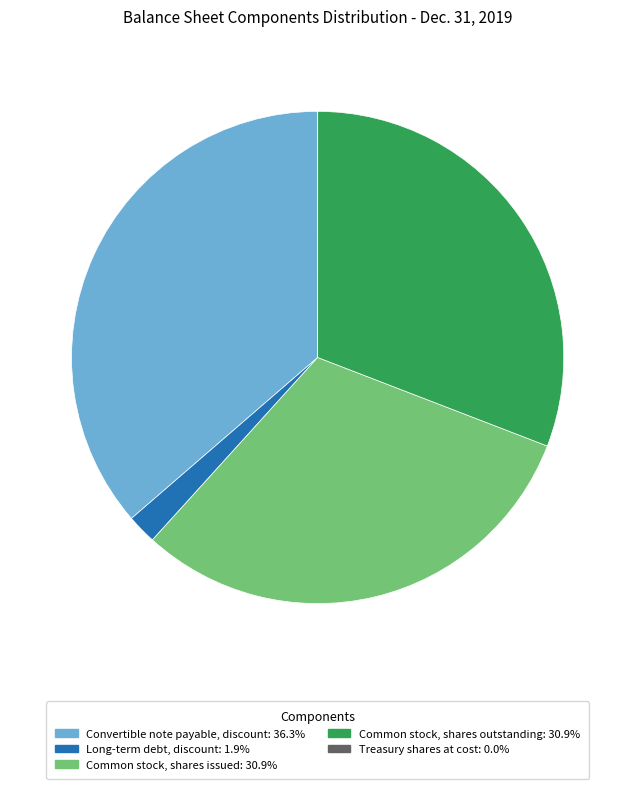

What is the largest slice in the pie chart?

Convertible note payable, discount